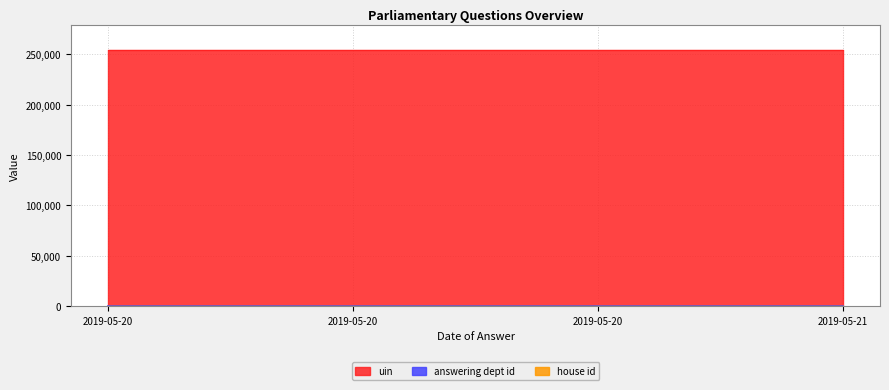

True or false: answering dept id and uin intersect in this chart.

False